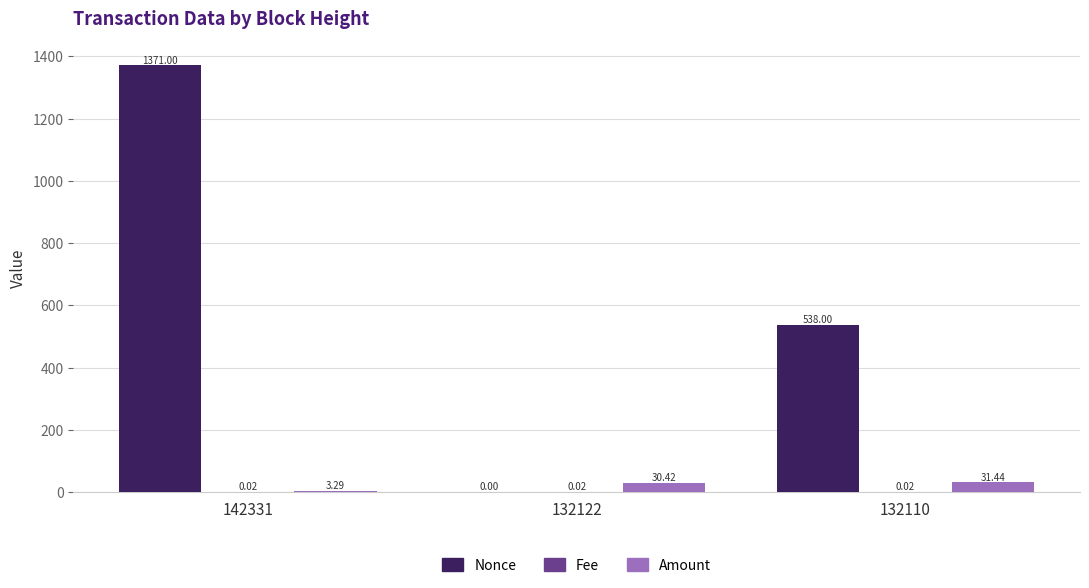

Which series changed the most between 142331 and 132122?

Nonce